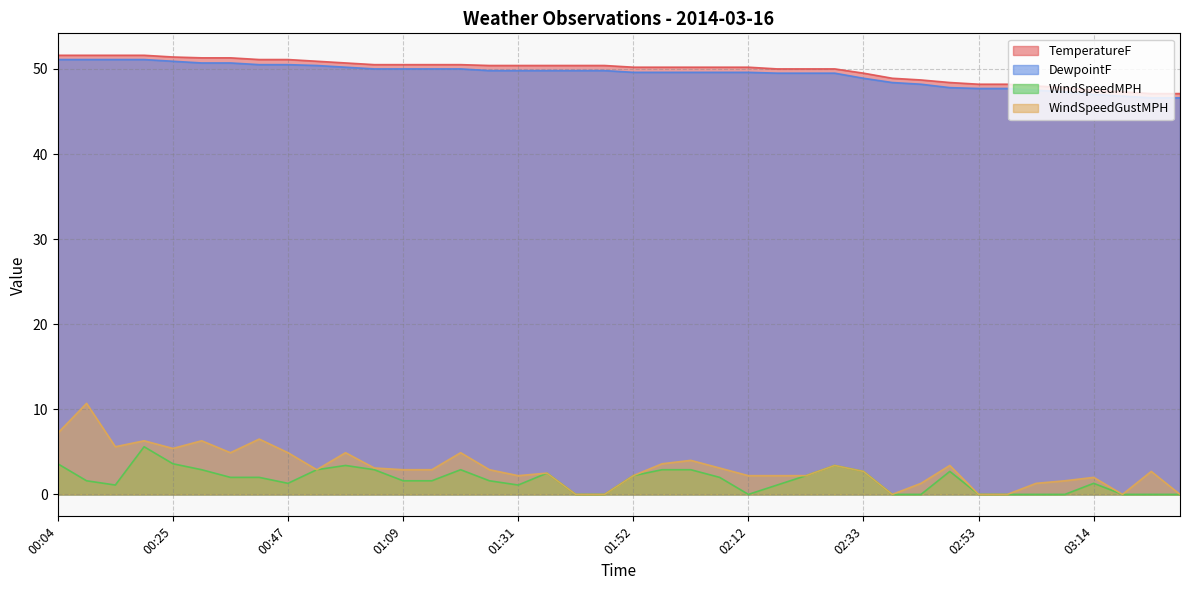

Which series has the largest total across all categories?

TemperatureF